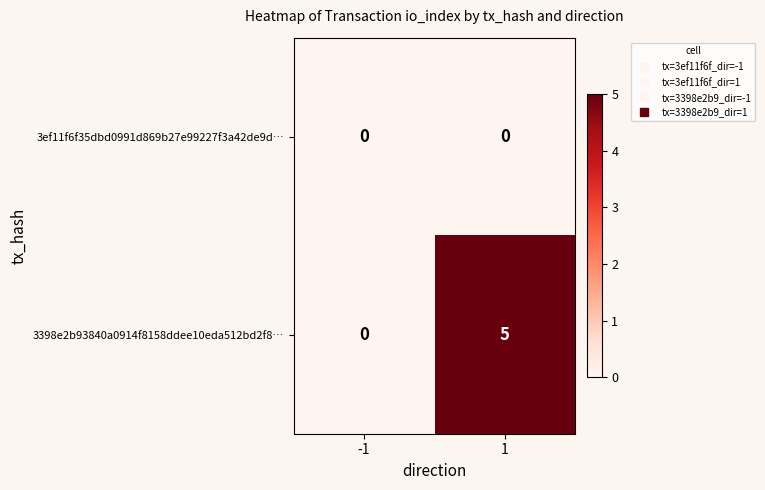

Reading right to left, extract all data points from this chart.

3ef11f6f35dbd0991d869b27e99227f3a42de9d…: 1=0	-1=0
3398e2b93840a0914f8158ddee10eda512bd2f8…: 1=5	-1=0